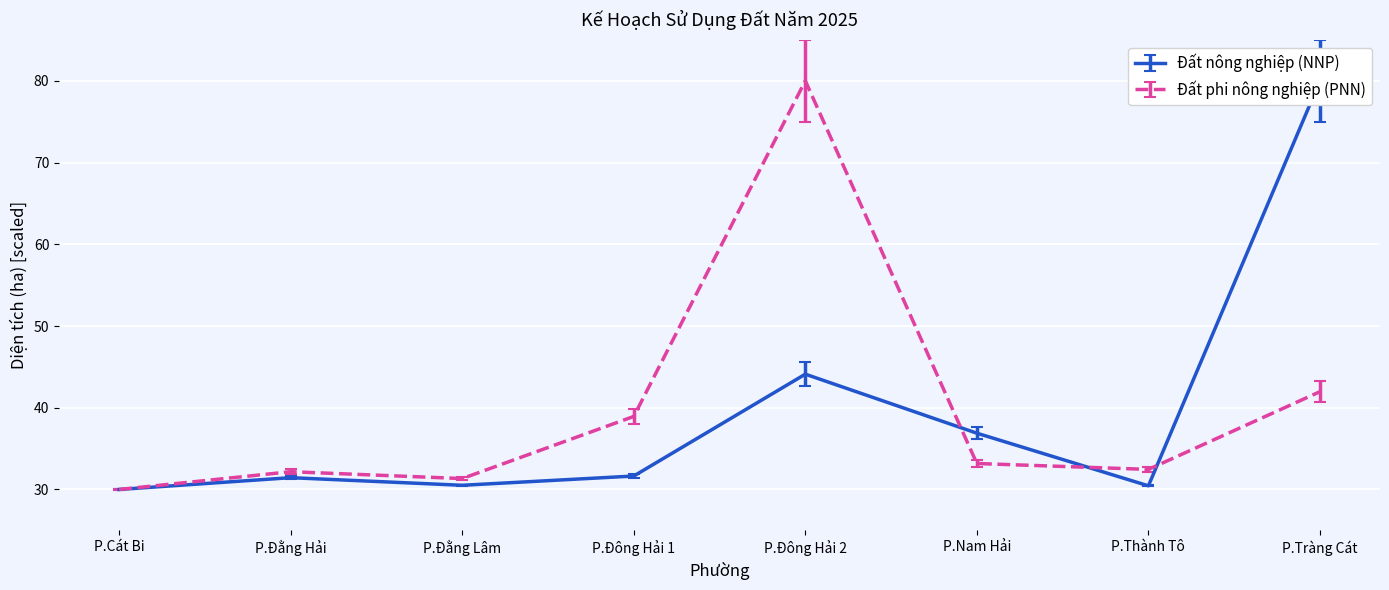

What is the label of the 3rd point from the right?

P.Nam Hải